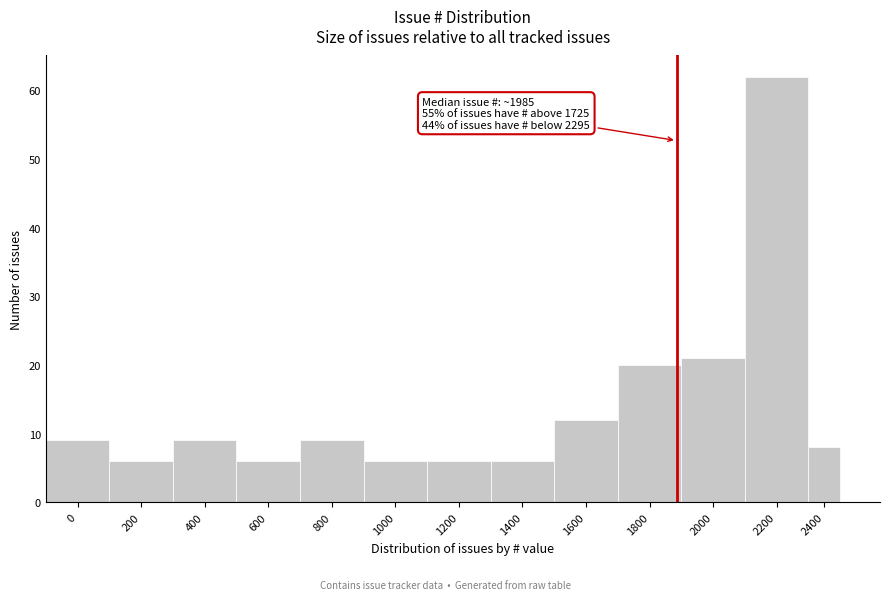

Reading left to right, what are all the values shown in this chart?

0=9	200=6	400=9	600=6	800=9	1000=6	1200=6	1400=6	1600=12	1800=20	2000=21	2200=62	2400=8